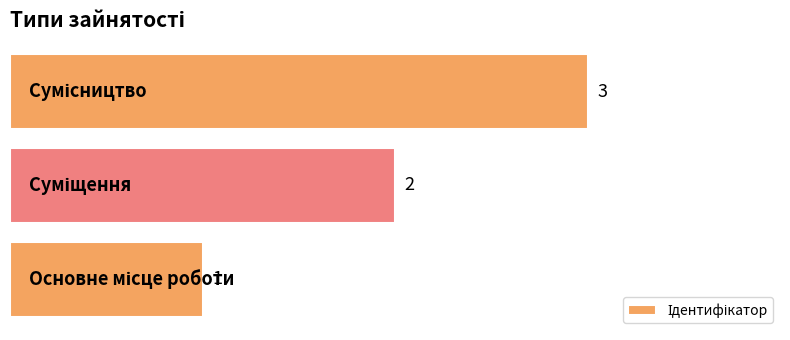

What is the maximum value shown in the chart?

3